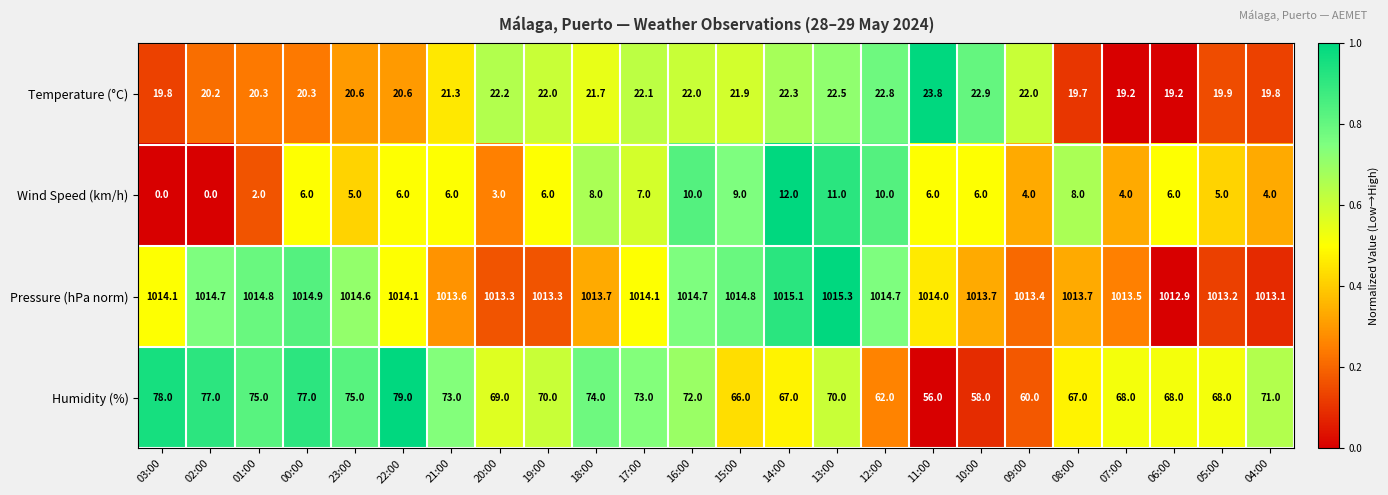

Is it true that Wind Speed (km/h) equals 8.6 at 19:00?

False